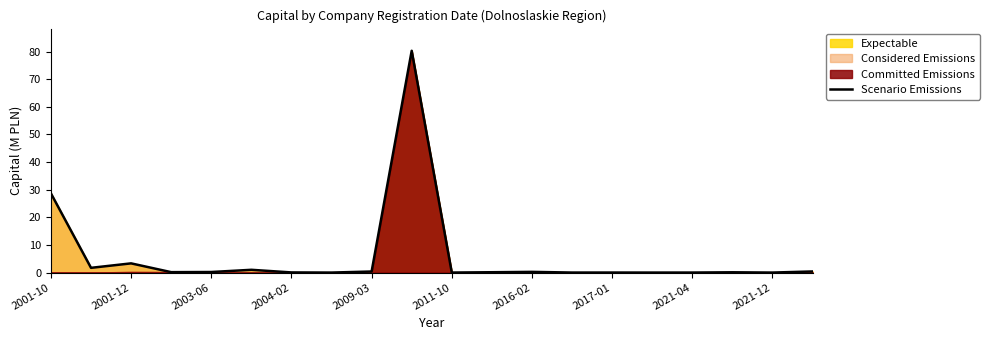

What is the sum of all values?

116.7